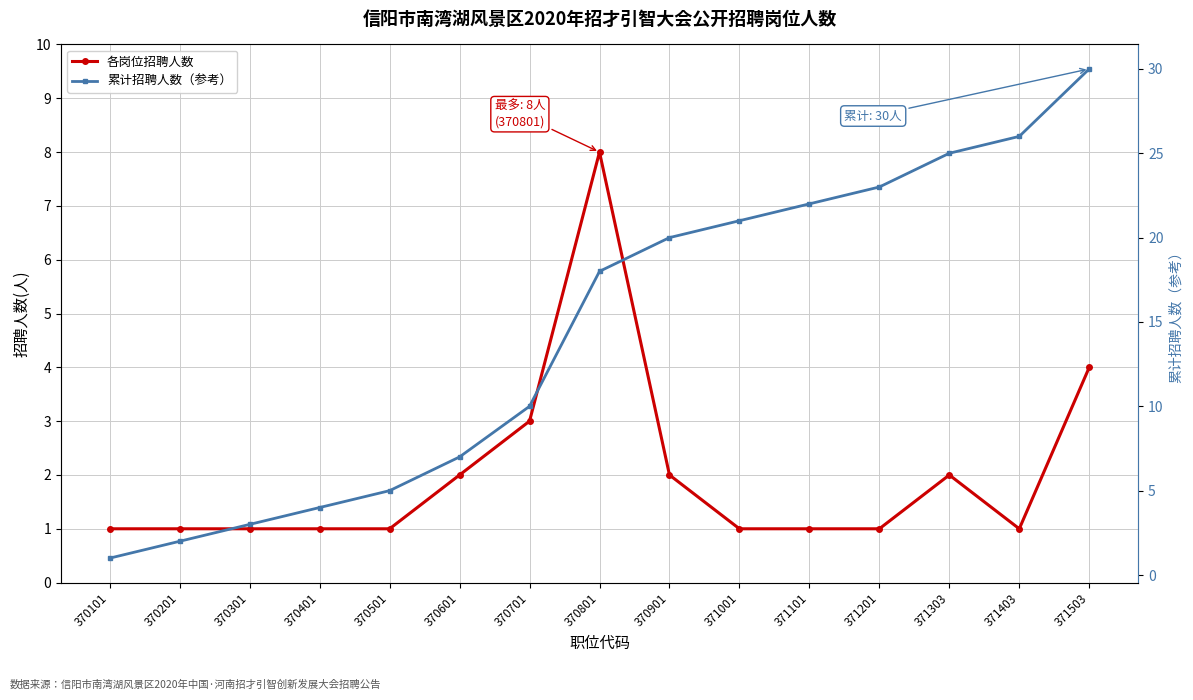

True or false: 累计招聘人数（参考） has more than 1 interior local peaks.

False